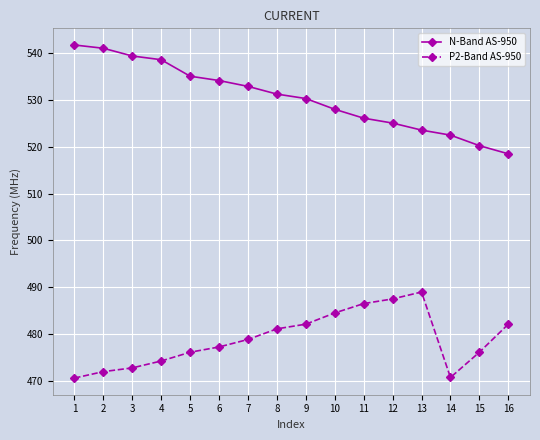

Rank the series by their maximum value, from lowest to highest.

P2-Band AS-950, N-Band AS-950